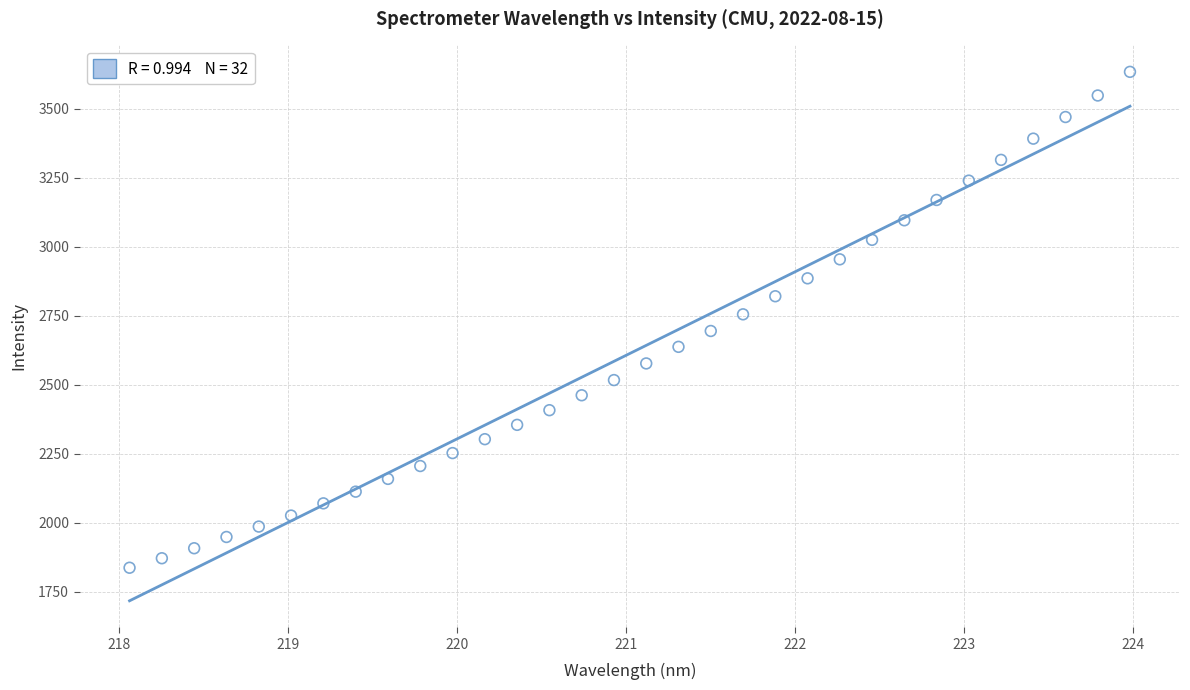

What is the range of X values (max minus min)?

5.9